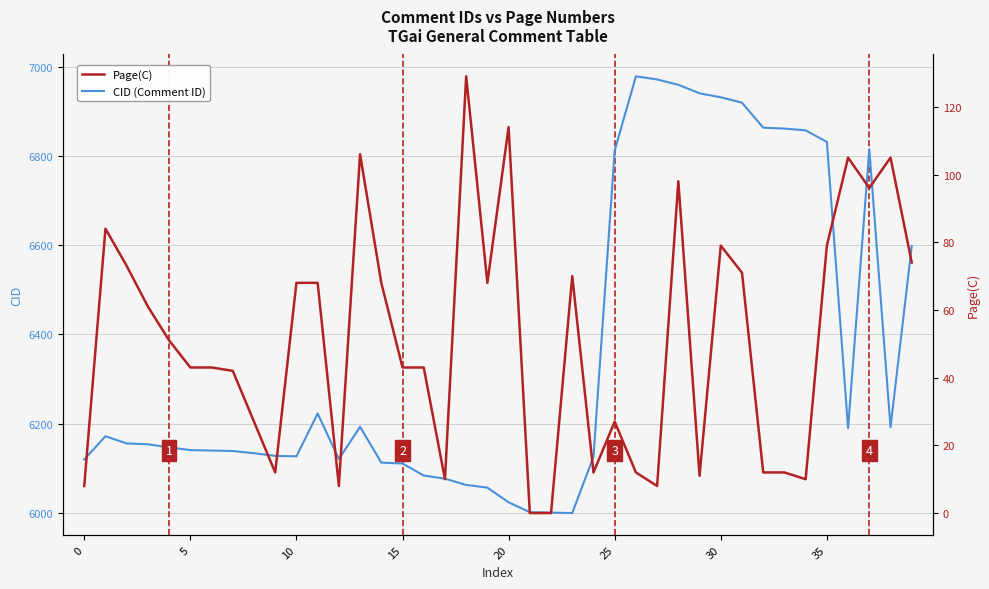

List the series in order of their overall mean, highest first.

CID (Comment ID), Page(C)